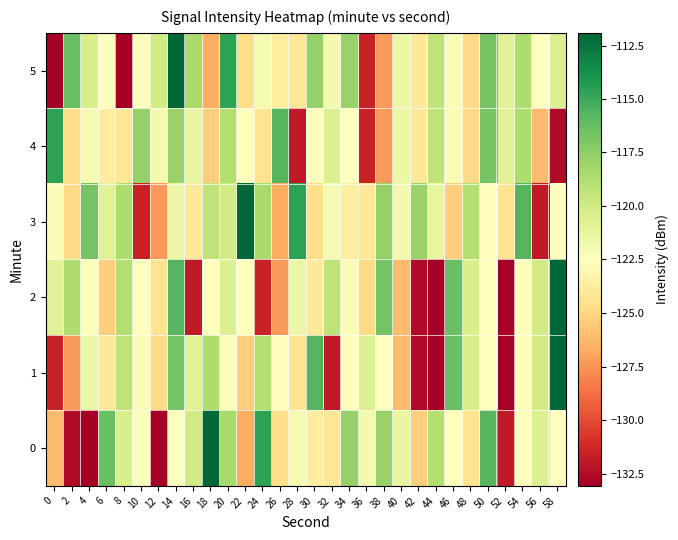

How many categories are shown in the chart?

30